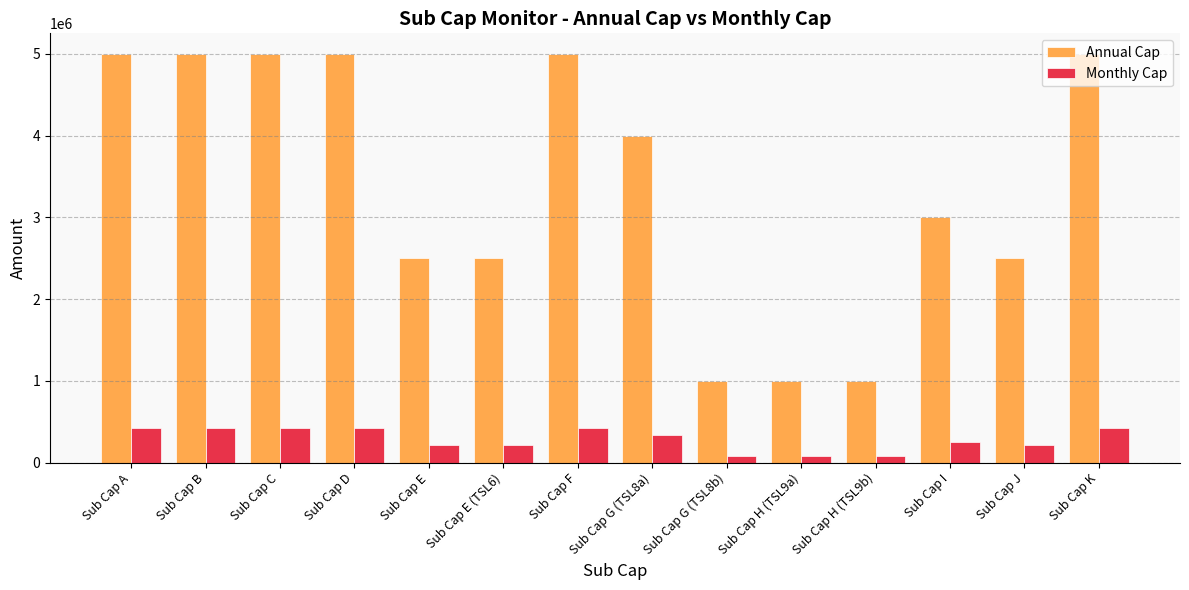

What is the spread (max minus min) of values at Sub Cap K?

4583333.3